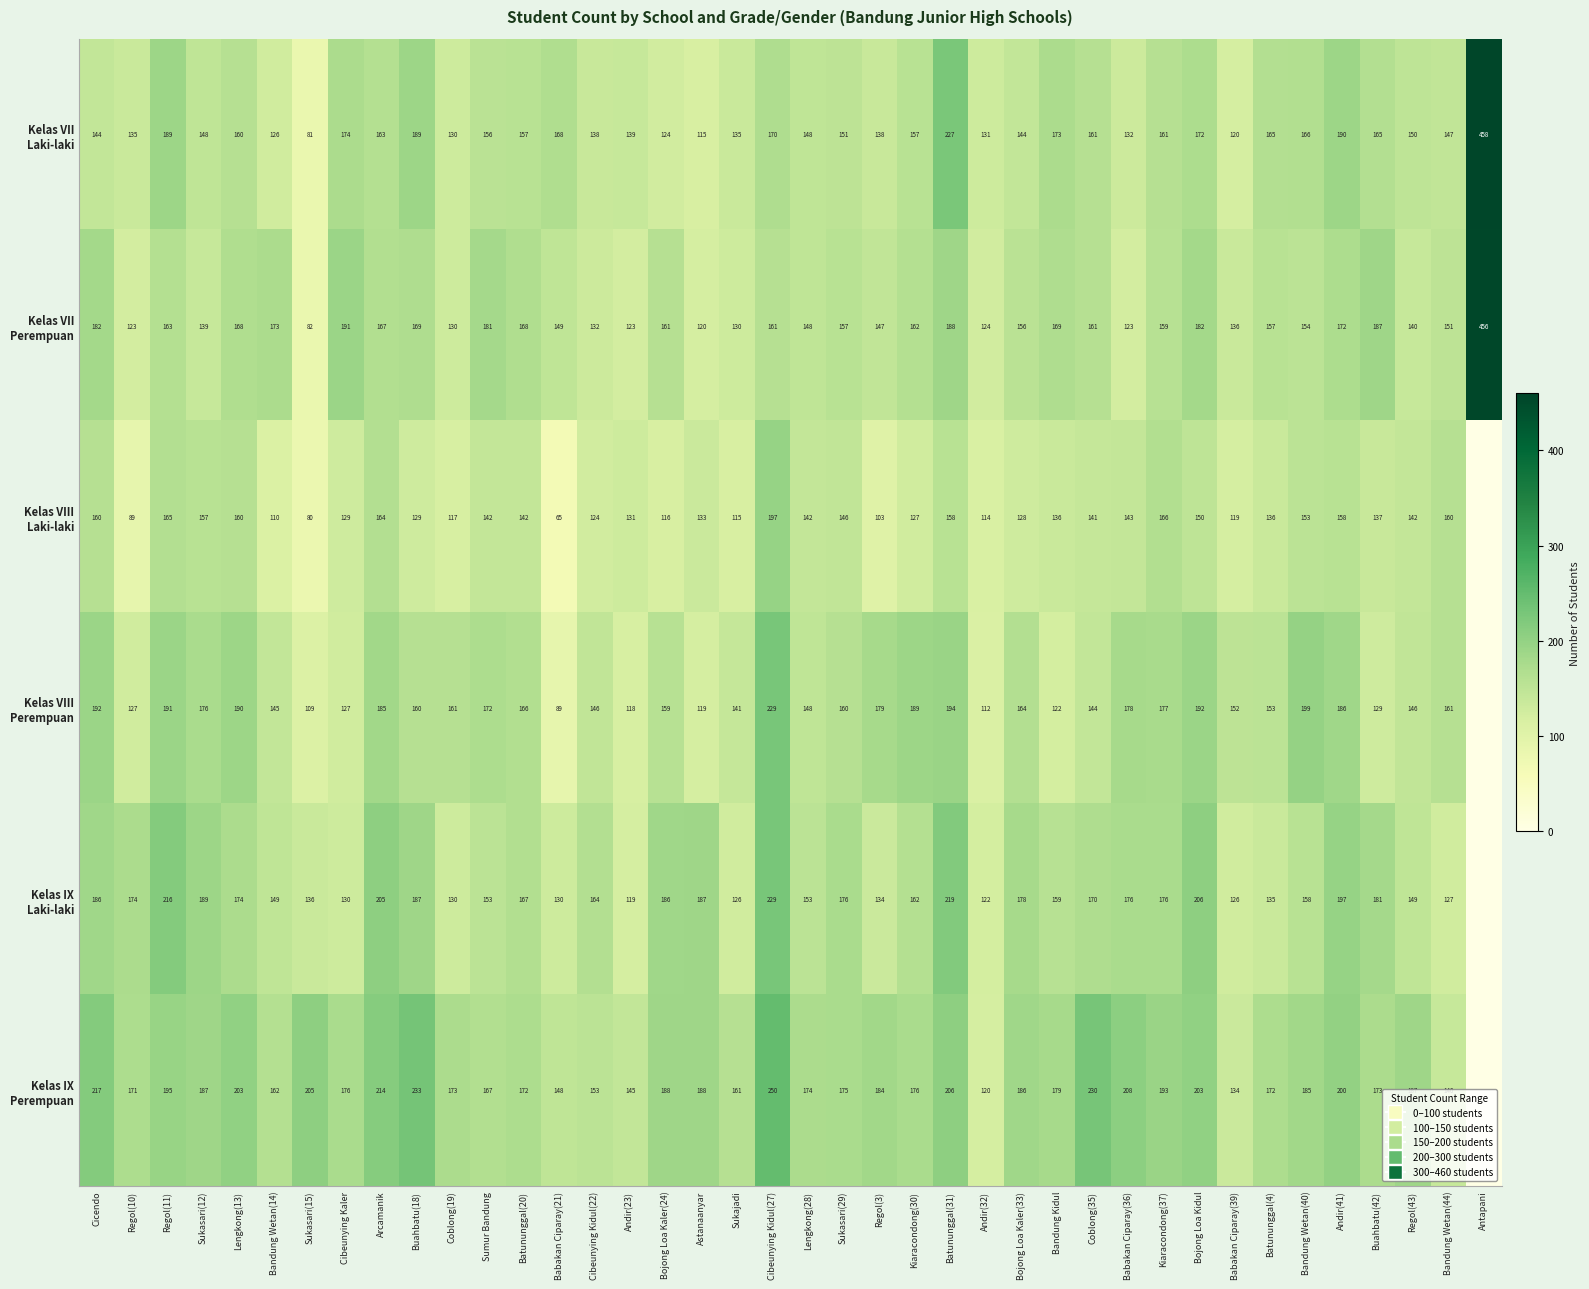

What is the total value across all series at Bojong Loa Kaler(24)?

934